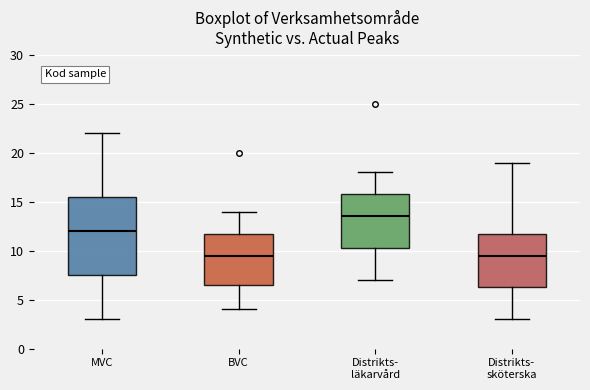

Which box's median line is the highest?

Distrikts- läkarvård